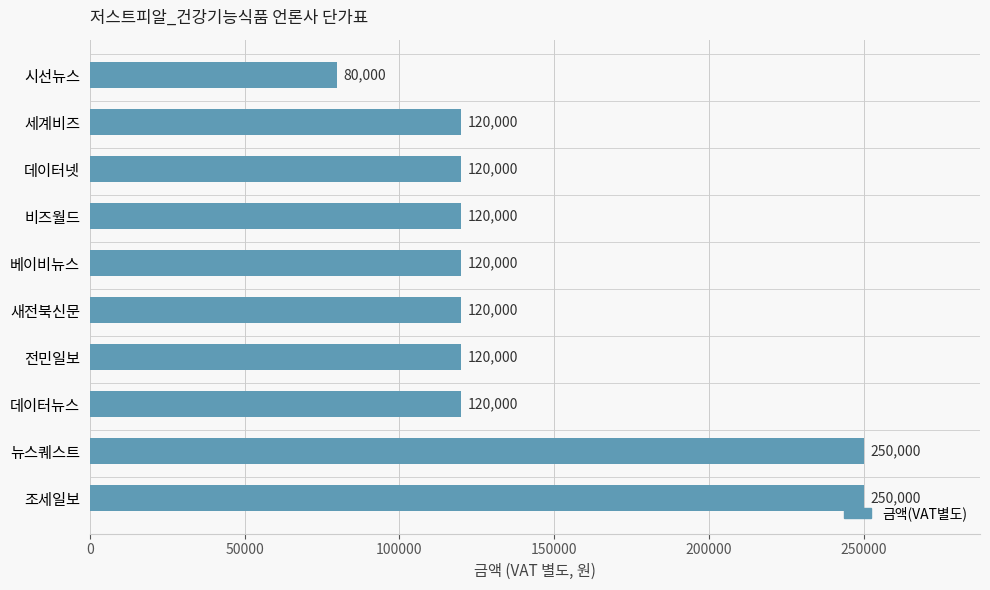

Are the bars grouped side by side (vs. stacked)?

No